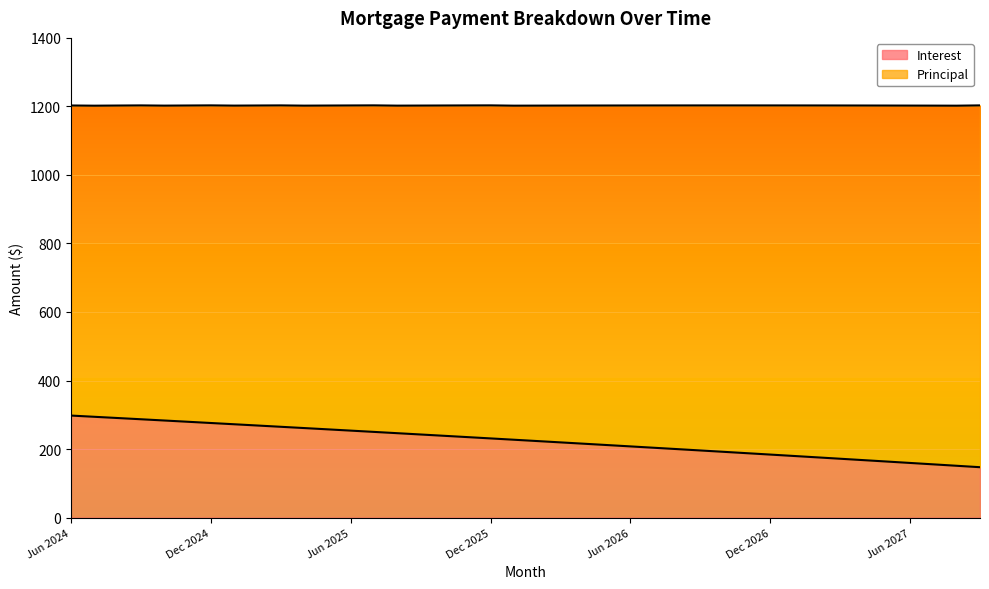

List the labels in order of value, smallest first.

Sep 2027, Aug 2027, Jul 2027, Jun 2027, May 2027, Apr 2027, Mar 2027, Feb 2027, Jan 2027, Dec 2026, Nov 2026, Oct 2026, Sep 2026, Aug 2026, Jul 2026, Jun 2026, May 2026, Apr 2026, Mar 2026, Feb 2026, Jan 2026, Dec 2025, Nov 2025, Oct 2025, Sep 2025, Aug 2025, Jul 2025, Jun 2025, May 2025, Apr 2025, Mar 2025, Feb 2025, Jan 2025, Dec 2024, Nov 2024, Oct 2024, Sep 2024, Aug 2024, Jul 2024, Jun 2024